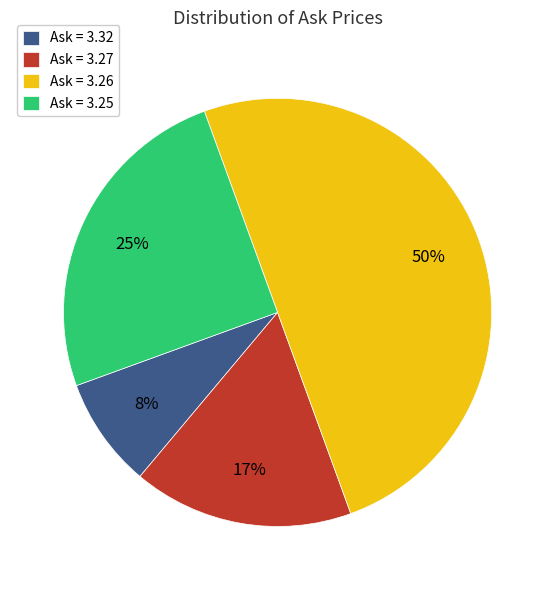

How many slices are in this pie chart?

4